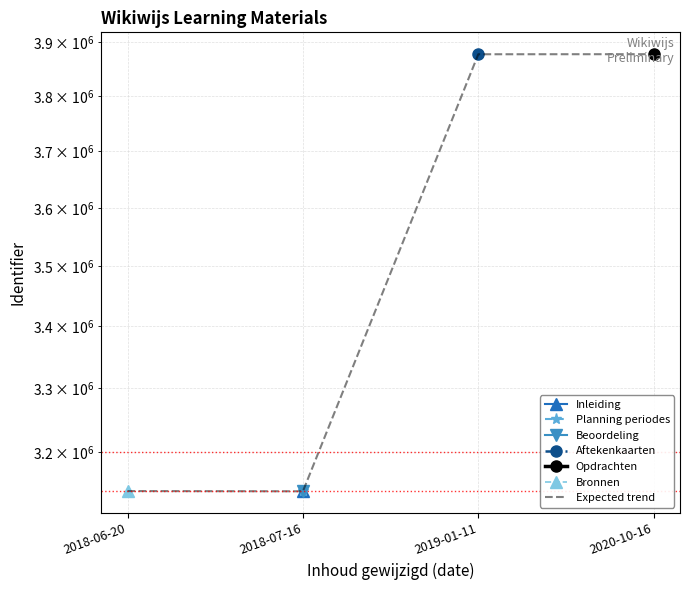

Which label corresponds to the smallest value in the chart?

2018-07-16